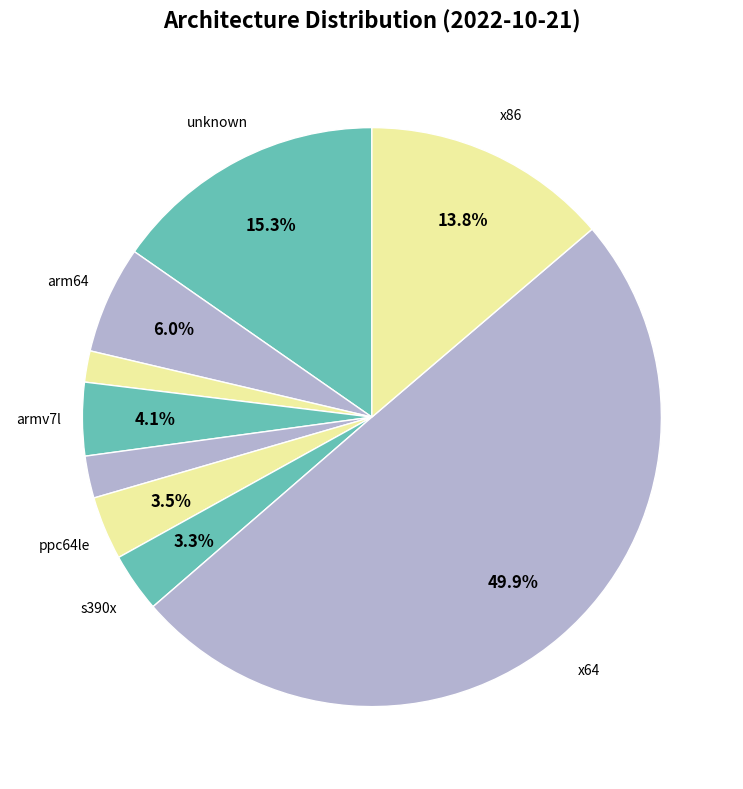

What is the smallest slice in the pie chart?

armv6l